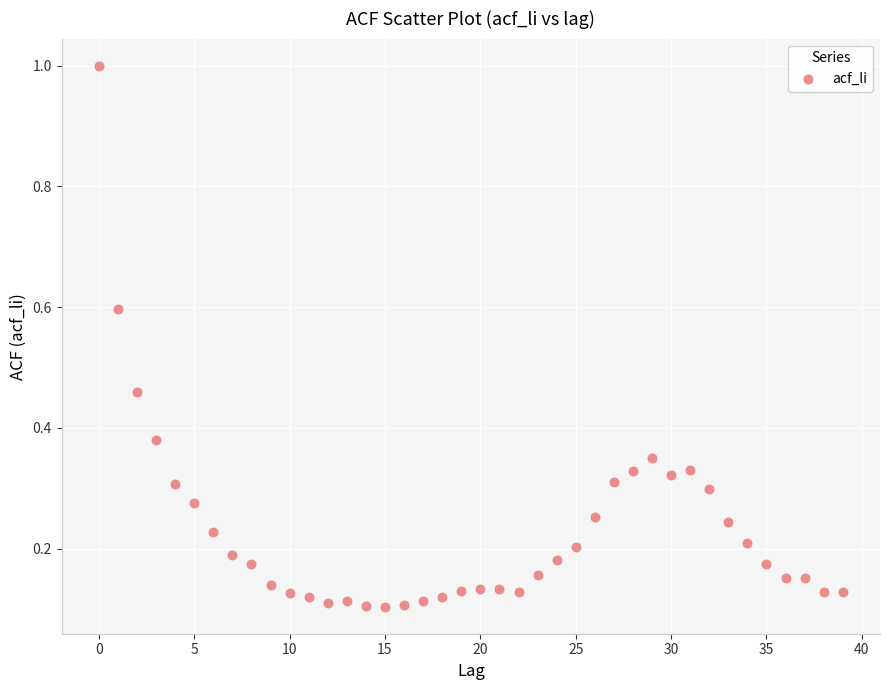

What is the range of Y values (max minus min)?

0.9